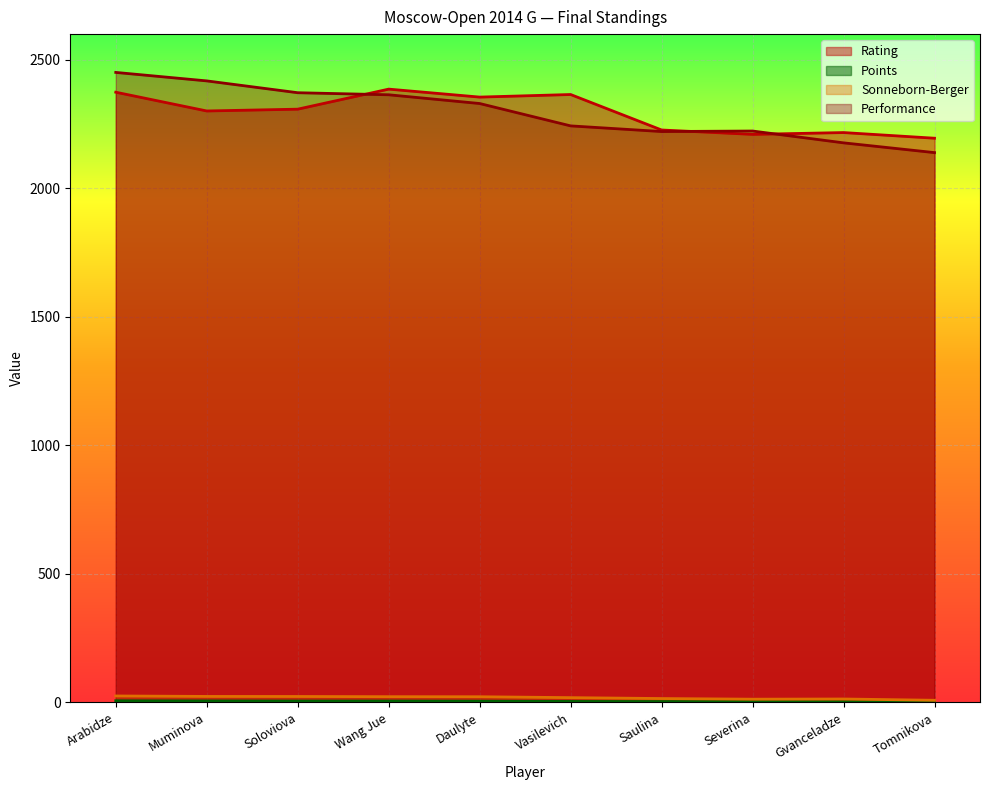

At which category does the chart reach its peak across all series?

Arabidze